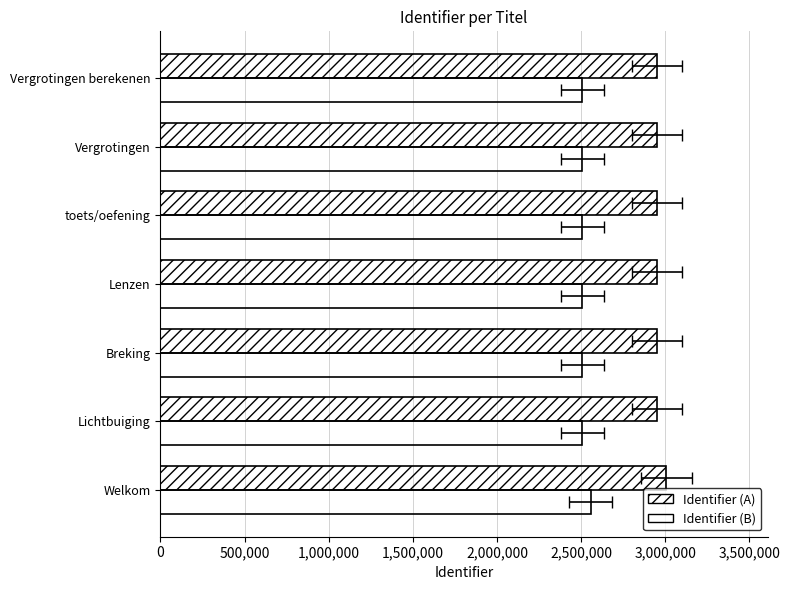

What is the value of the Identifier (A) bar at the 5th from the left?

2950538.0